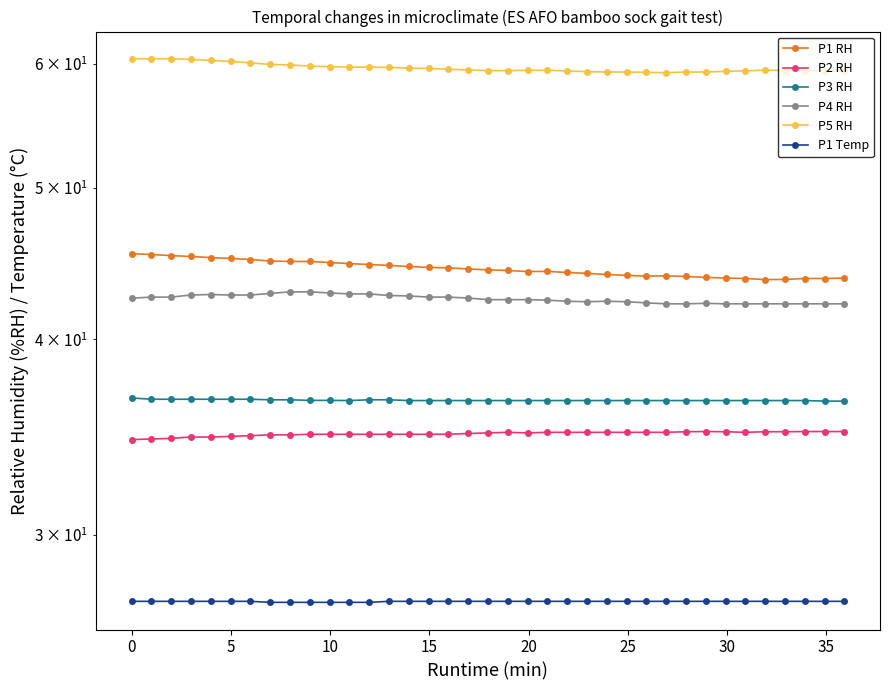

What is the difference between the maximum and minimum values in the P1 RH series?

1.7